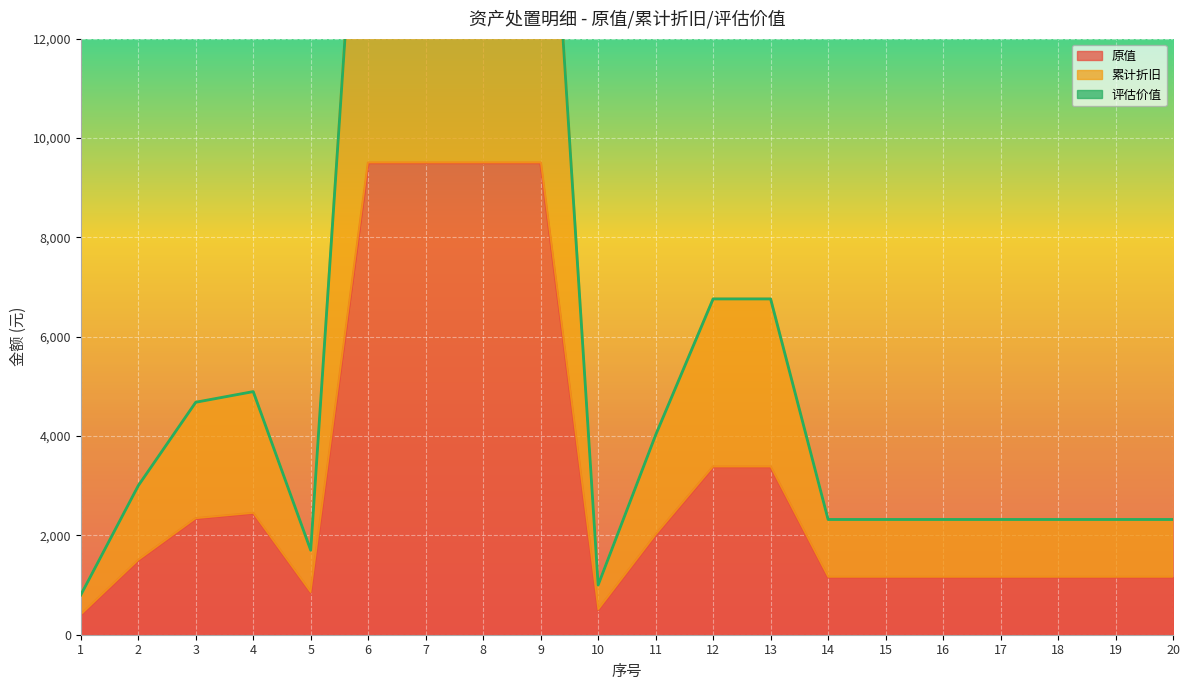

Where is 累计折旧 nearest to the value 9900?

12